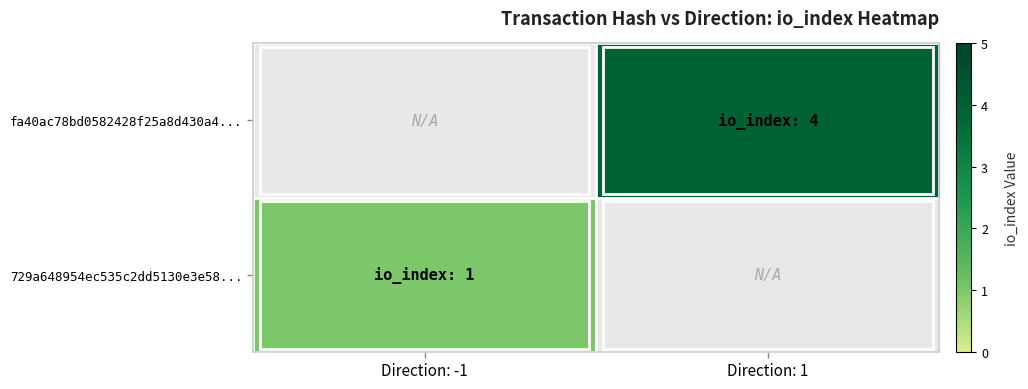

What is the approximate value of fa40ac78bd0582428f25a8d430a4... at Direction: 1?

4.0